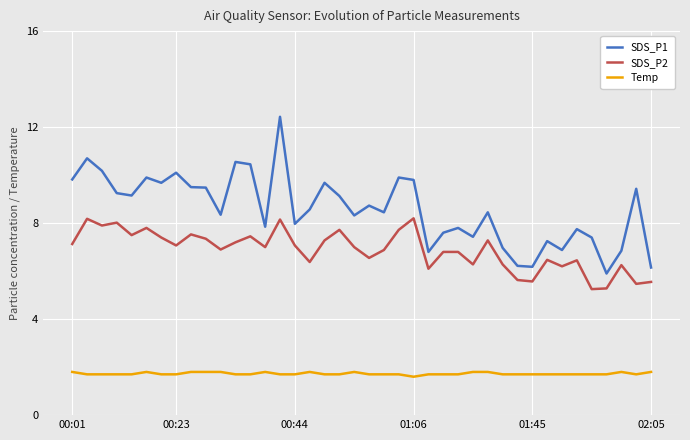

What is the average value of the SDS_P2 series?

6.9